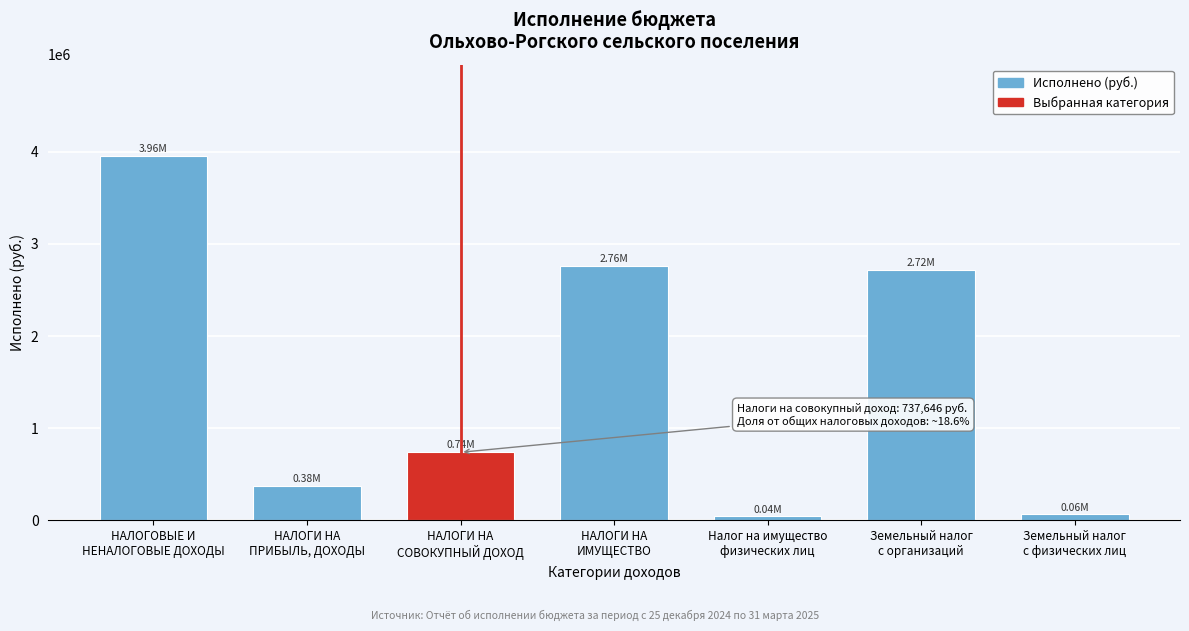

What is the difference between the maximum and second lowest values?

3893269.5